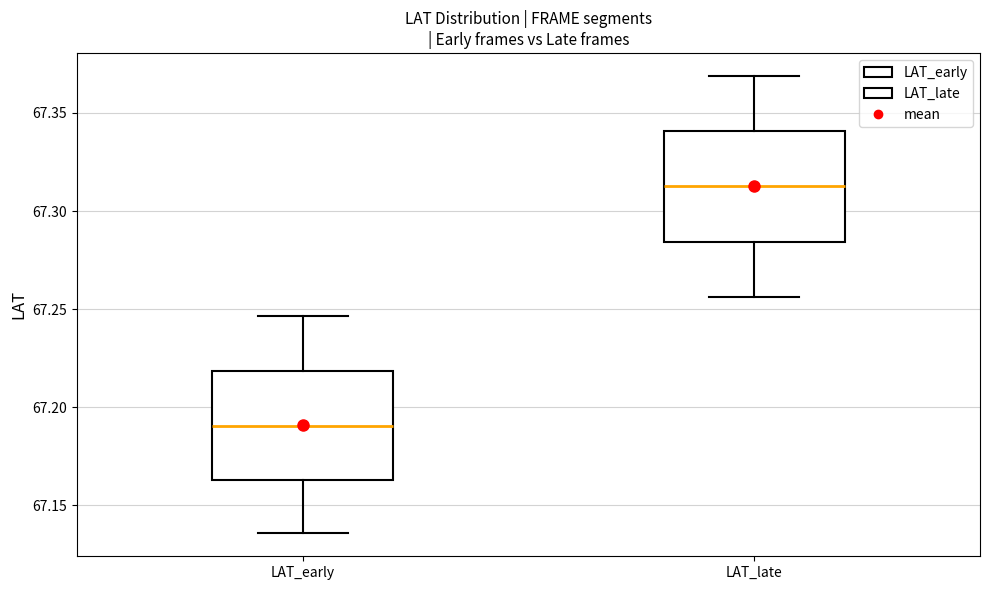

Which box has the lowest median line?

LAT_early